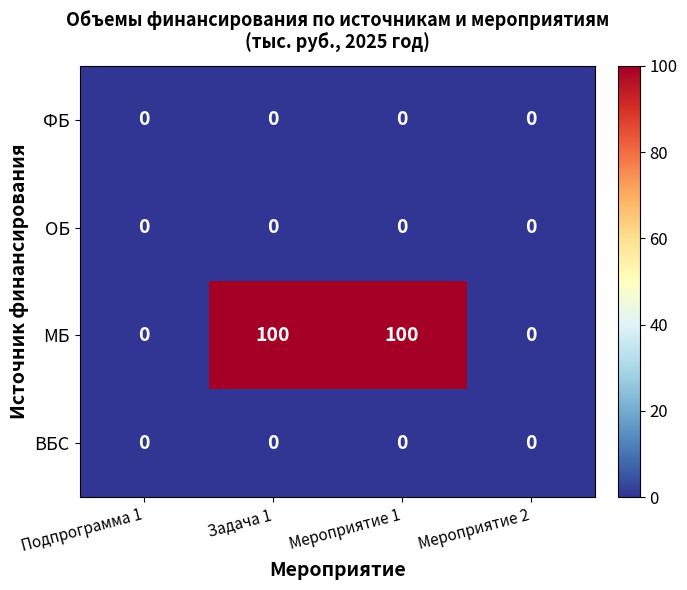

Count the МБ values in the range 0 to 100.

4